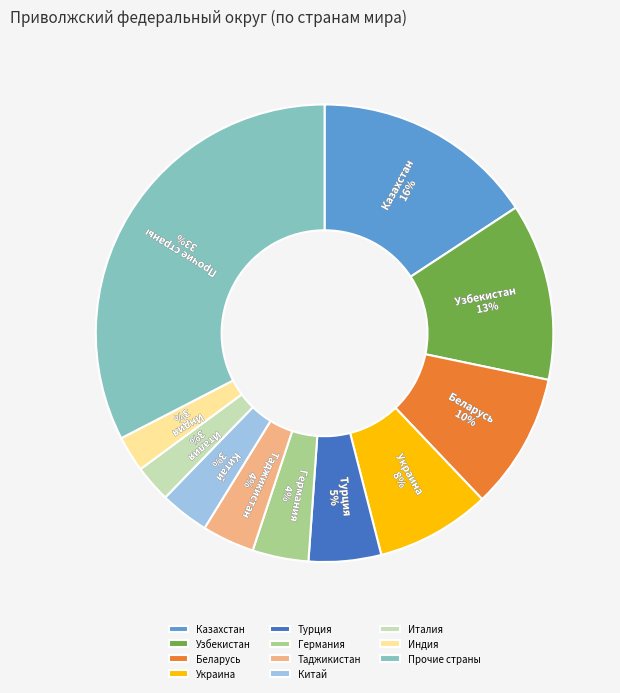

Combined, do Беларусь and Индия account for over 50%?

No